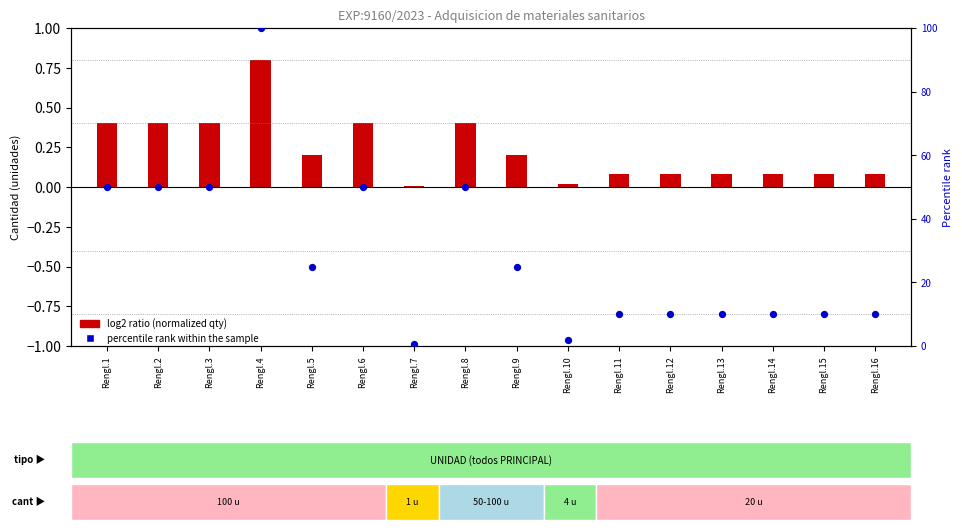

At which category is the sum across all series the highest?

Rengl.4